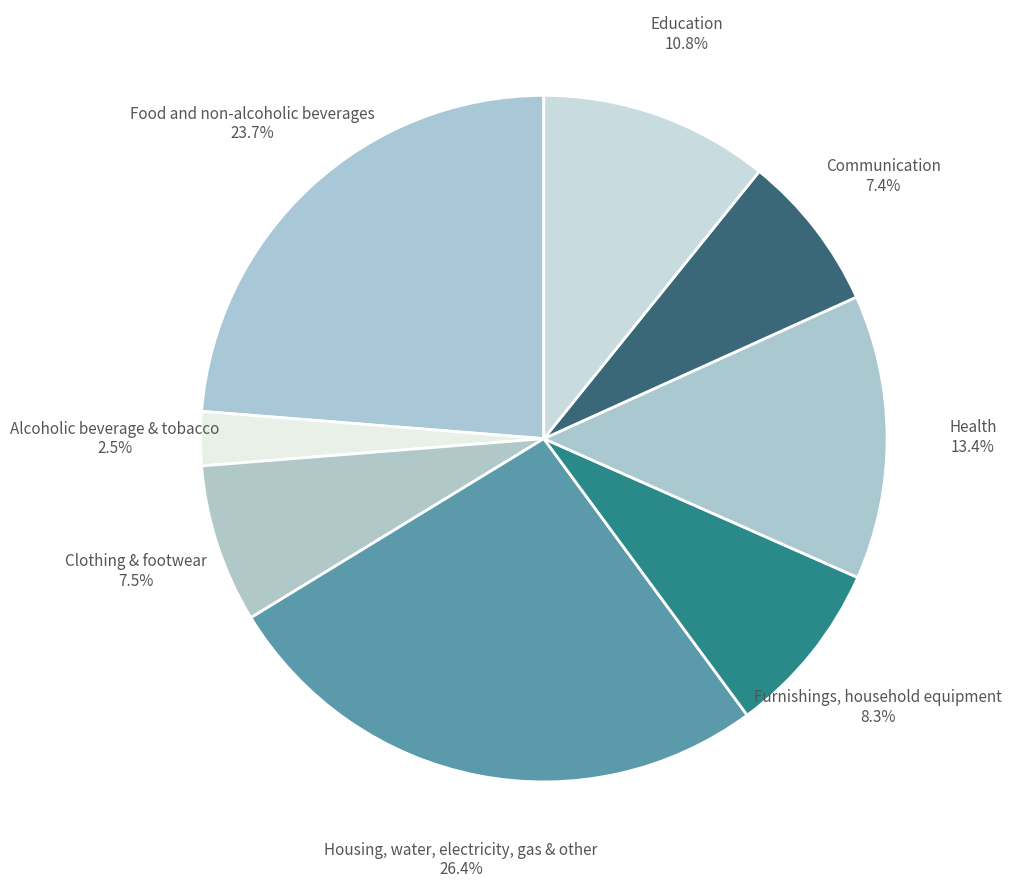

To the nearest percent, what percentage of the pie is Housing, water, electricity, gas & other?

26%